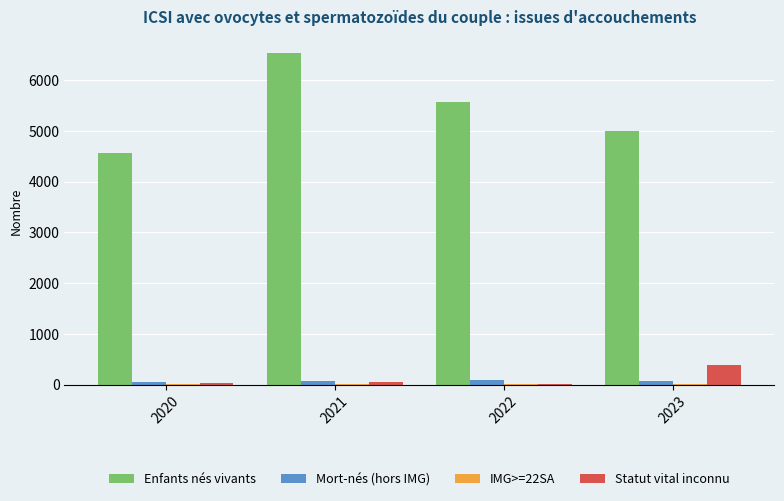

What is the maximum value shown in the chart?

6527